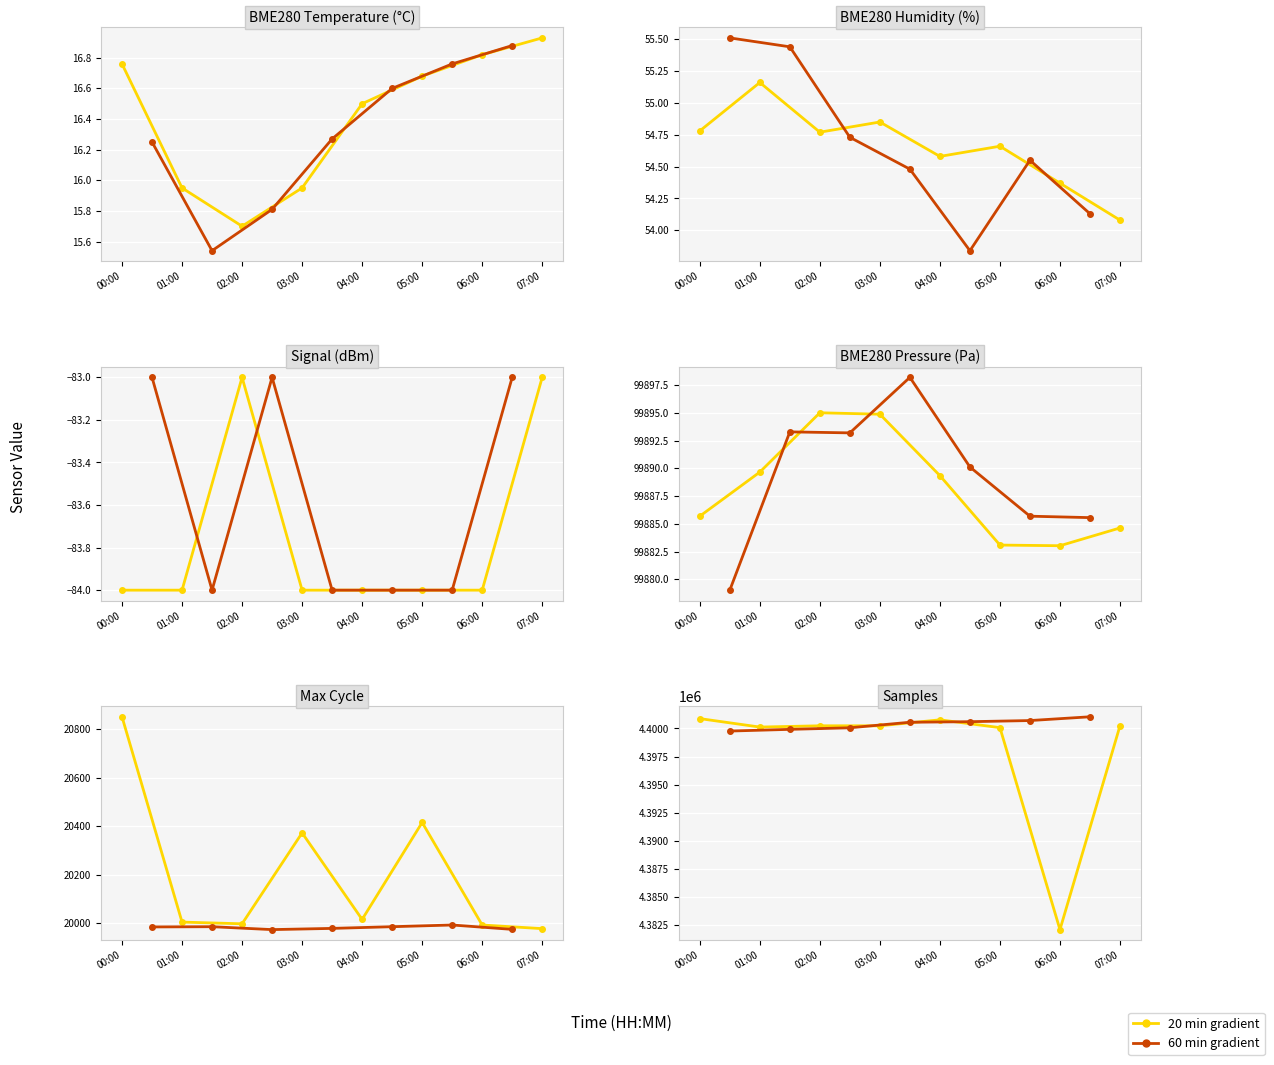

The value of Samples at 03:30 is 7748669.5. True or false?

False